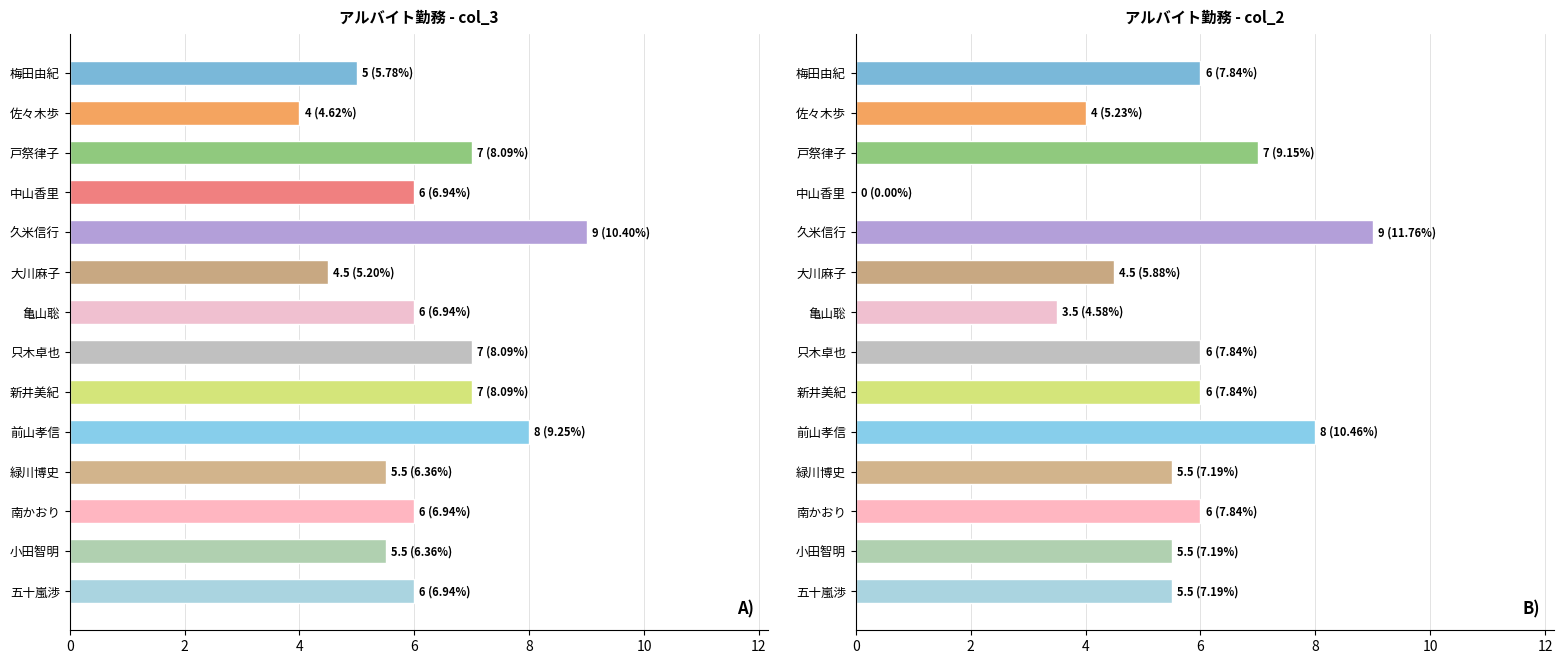

What is the lowest value of the col_3 series?

4.0